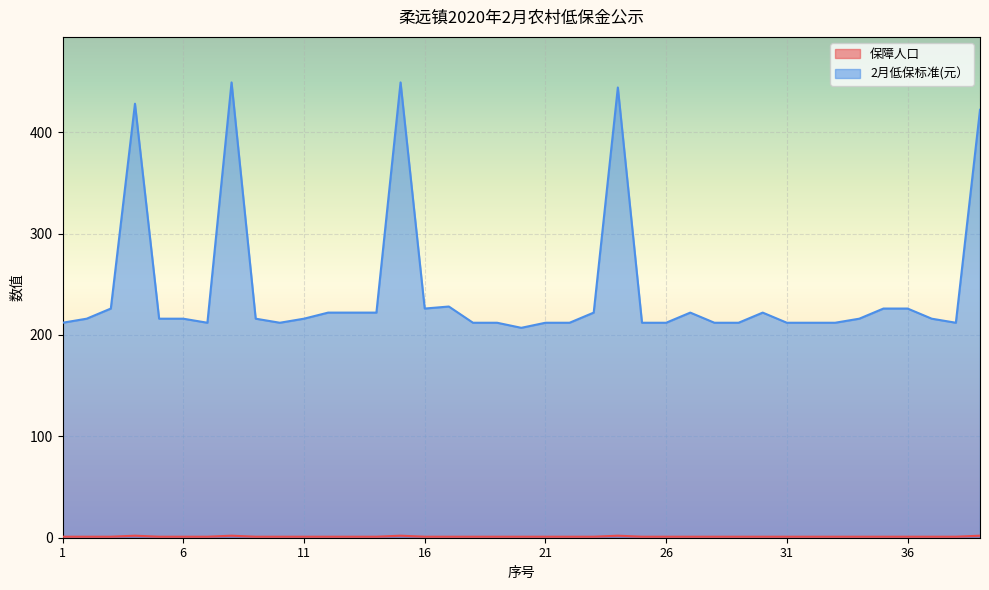

List the series in order of their peak value, highest first.

2月低保标准(元）, 保障人口